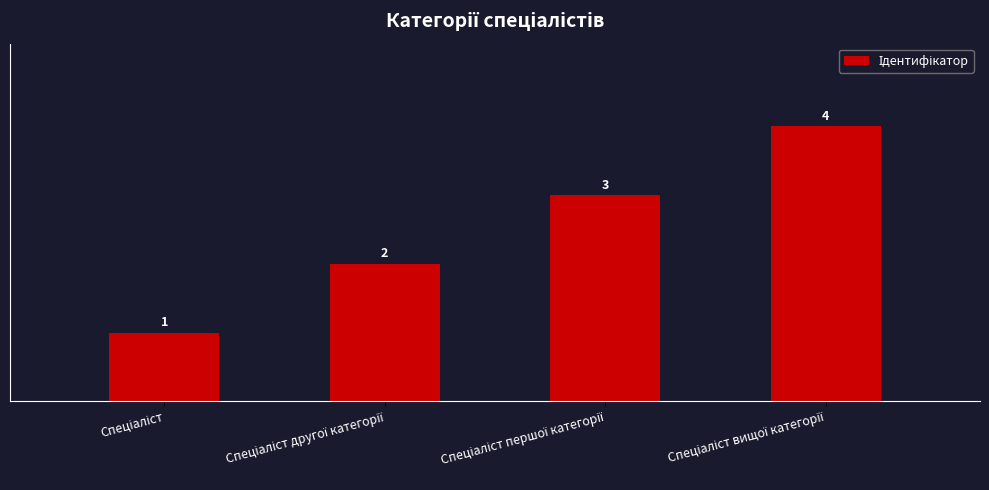

What is the sum of all values?

10